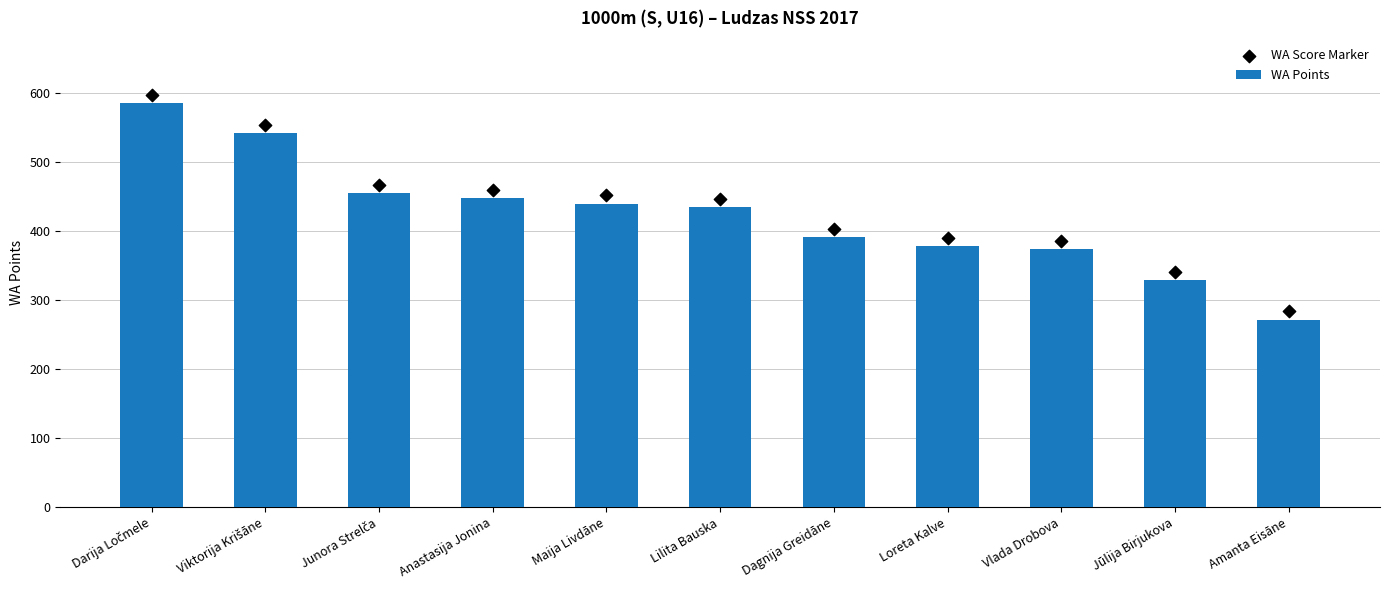

At how many categories does at least one series exceed 347?

9